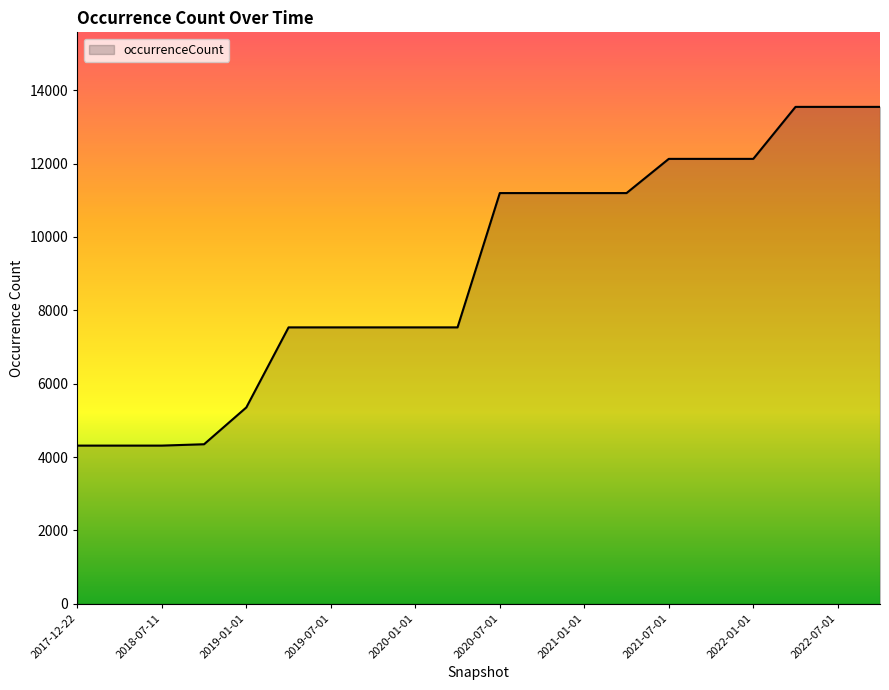

What is the sum of all values?

182110